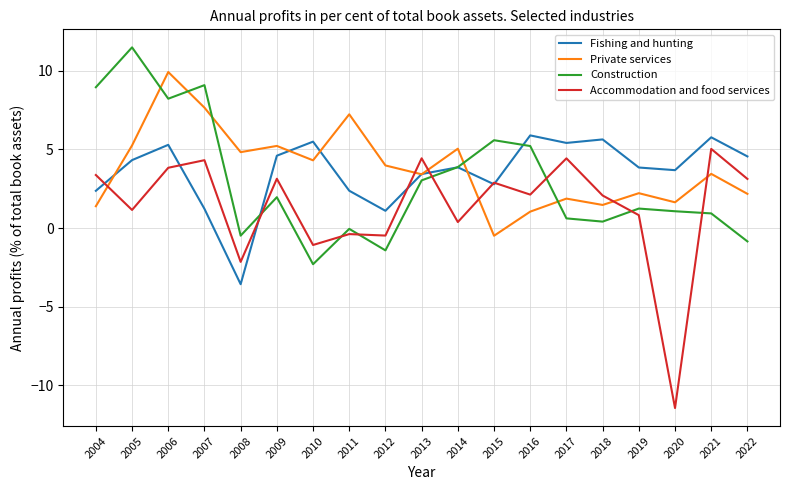

What is the minimum value for Construction?

-2.3